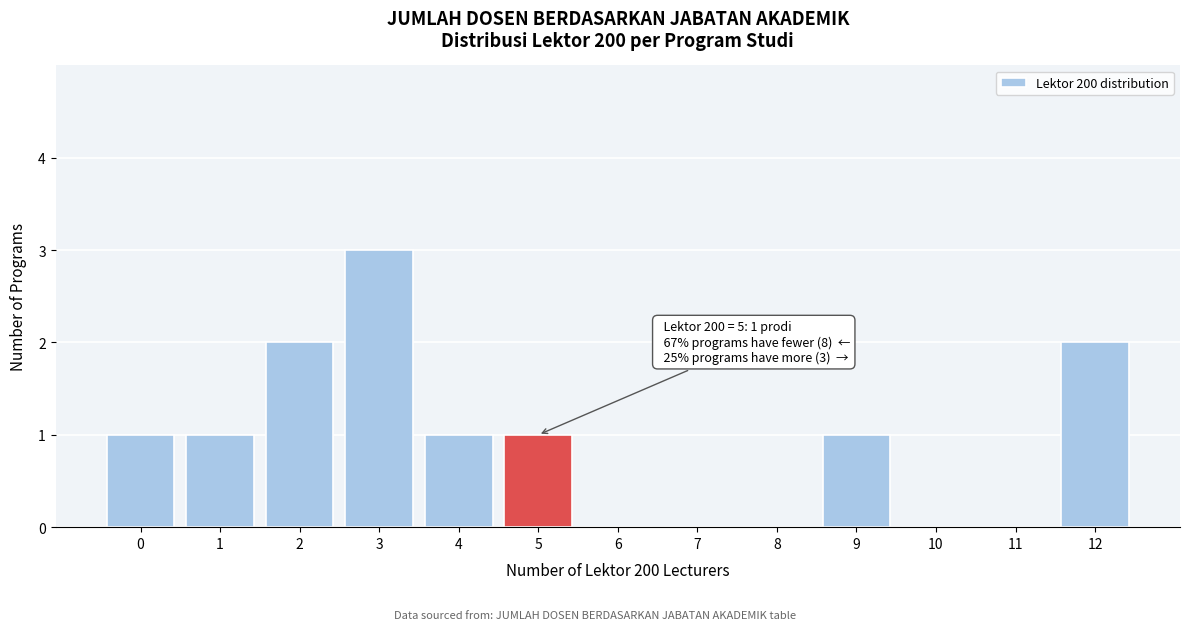

Reading right to left, extract all data points from this chart.

12=2	11=0	10=0	9=1	8=0	7=0	6=0	5=1	4=1	3=3	2=2	1=1	0=1